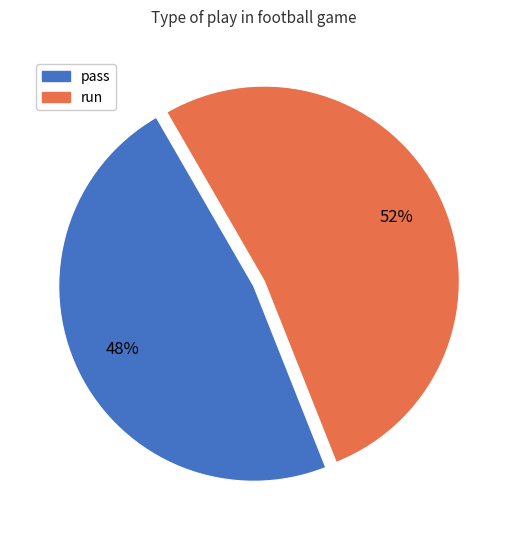

Is there a majority slice in this chart?

Yes